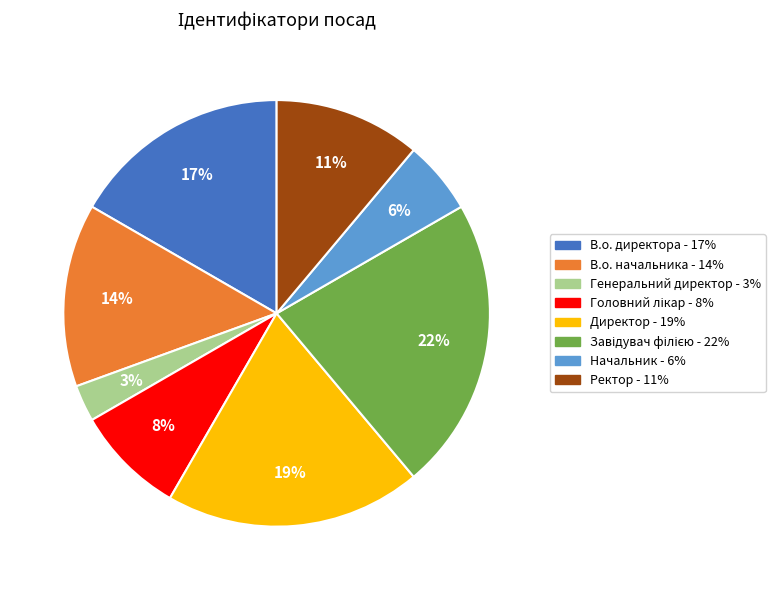

Is there a majority slice in this chart?

No